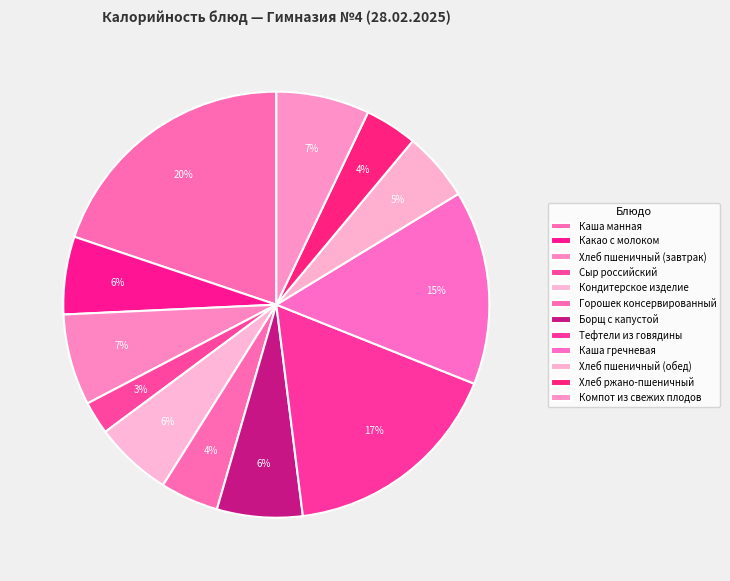

The Тефтели из говядины slice represents 23% of the pie. True or false?

False